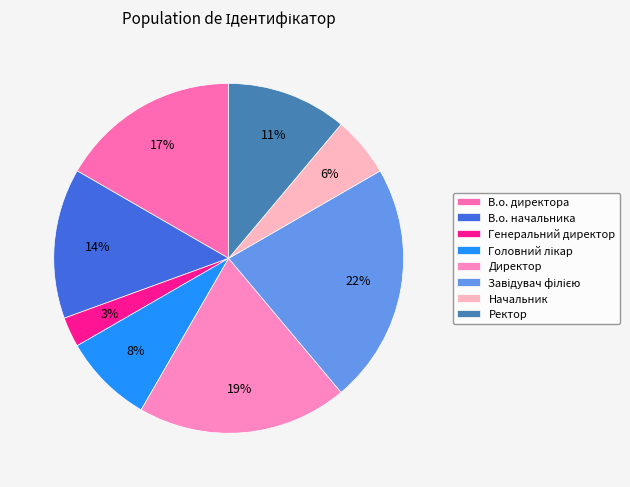

How many slices are in this pie chart?

8